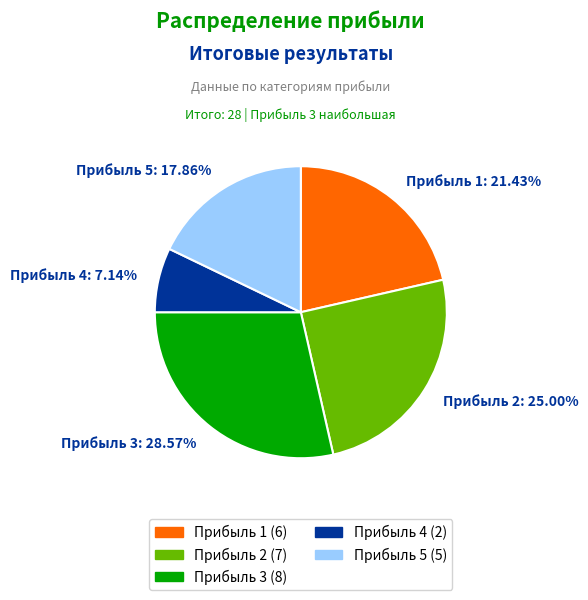

Which slice is the largest?

Прибыль 3